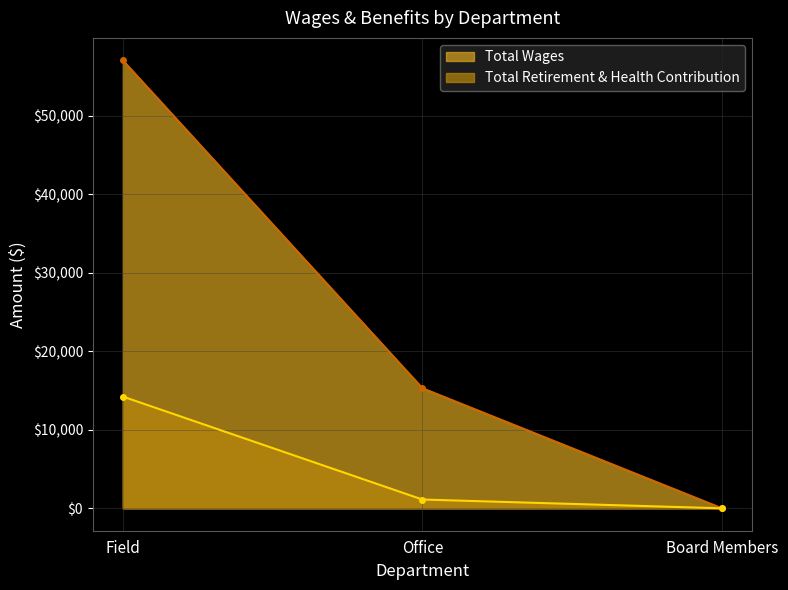

At Field, list the series in order from largest to smallest.

Total Wages, Total Retirement & Health Contribution